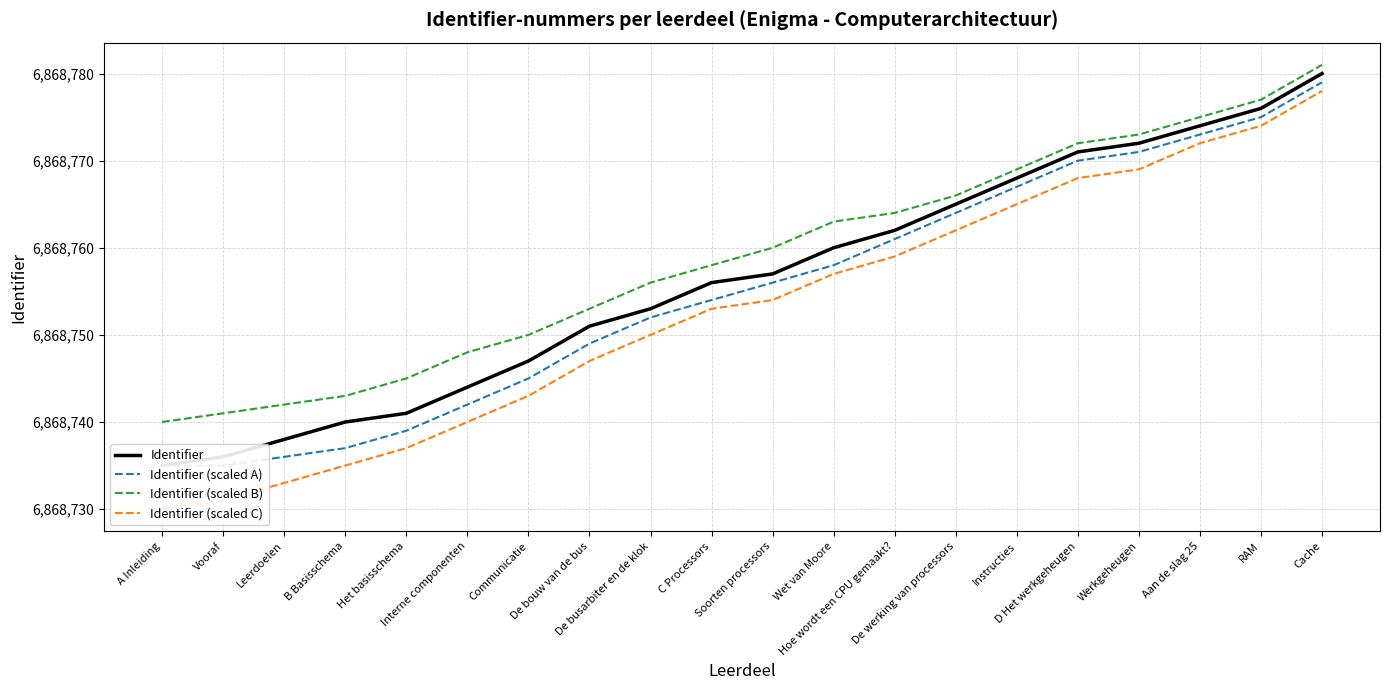

List the labels in order of Identifier (scaled B) value, smallest first.

A Inleiding, Vooraf, Leerdoelen, B Basisschema, Het basisschema, Interne componenten, Communicatie, De bouw van de bus, De busarbiter en de klok, C Processors, Soorten processors, Wet van Moore, Hoe wordt een CPU gemaakt?, De werking van processors, Instructies, D Het werkgeheugen, Werkgeheugen, Aan de slag 25, RAM, Cache